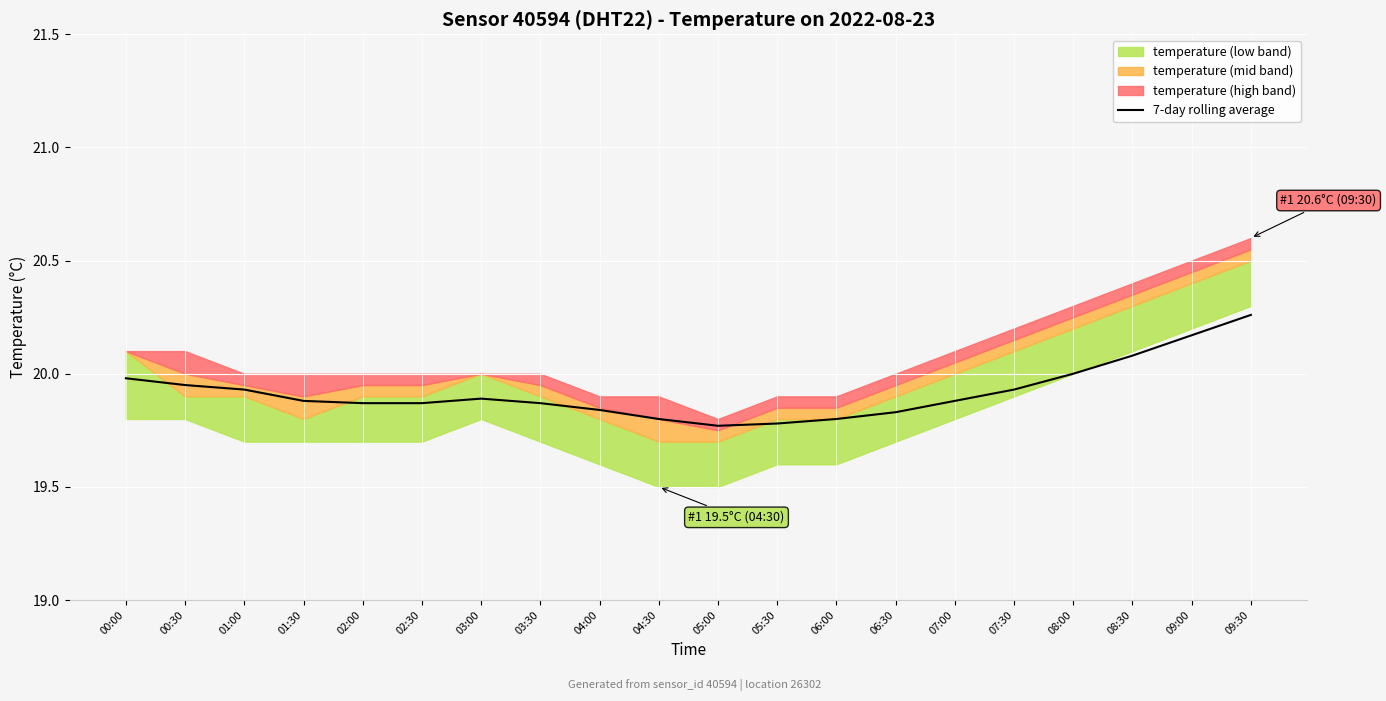

List the labels in order of value, smallest first.

05:00, 05:30, 04:30, 06:00, 06:30, 04:00, 02:00, 02:30, 03:30, 01:30, 07:00, 03:00, 01:00, 07:30, 00:30, 00:00, 08:00, 08:30, 09:00, 09:30